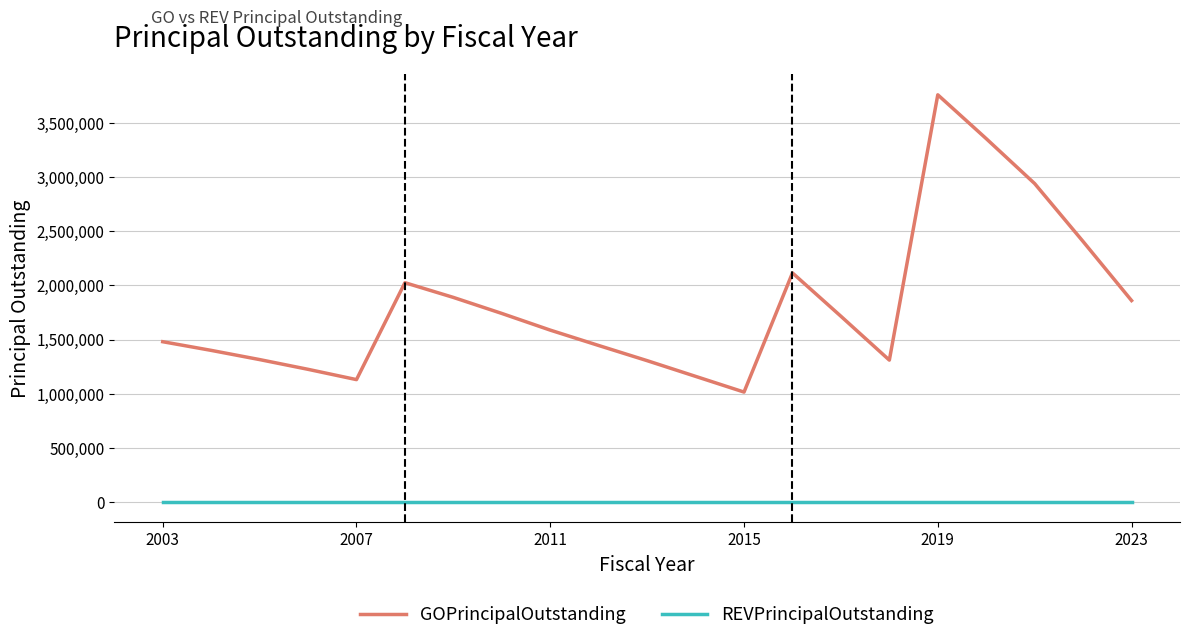

How many categories are shown in the chart?

21